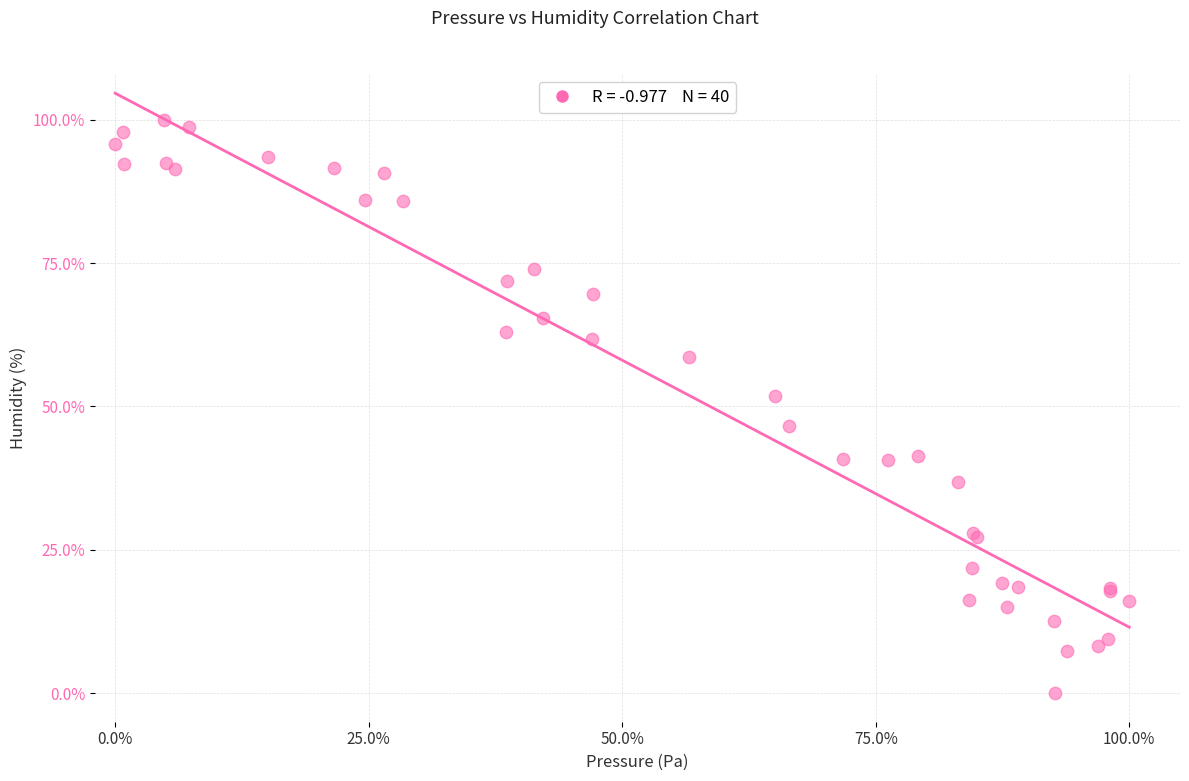

What Y value in the scatter plot is closest to 50?

51.8